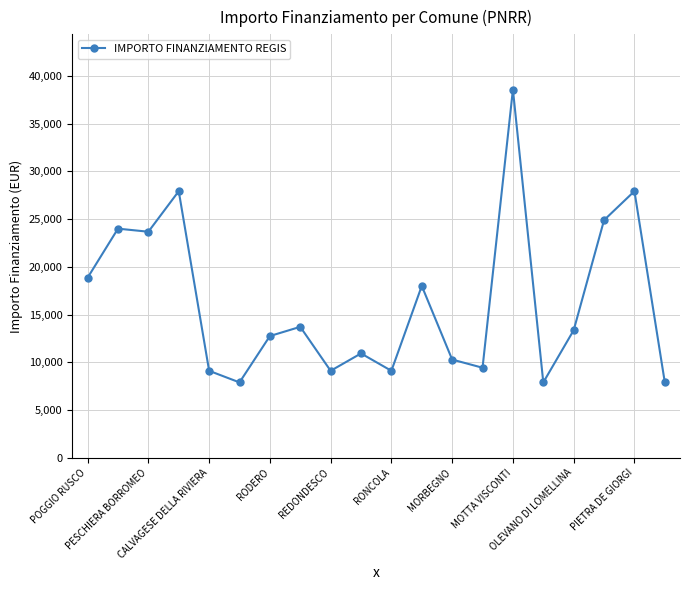

True or false: there are more than 0 points higher than both neighbors.

True